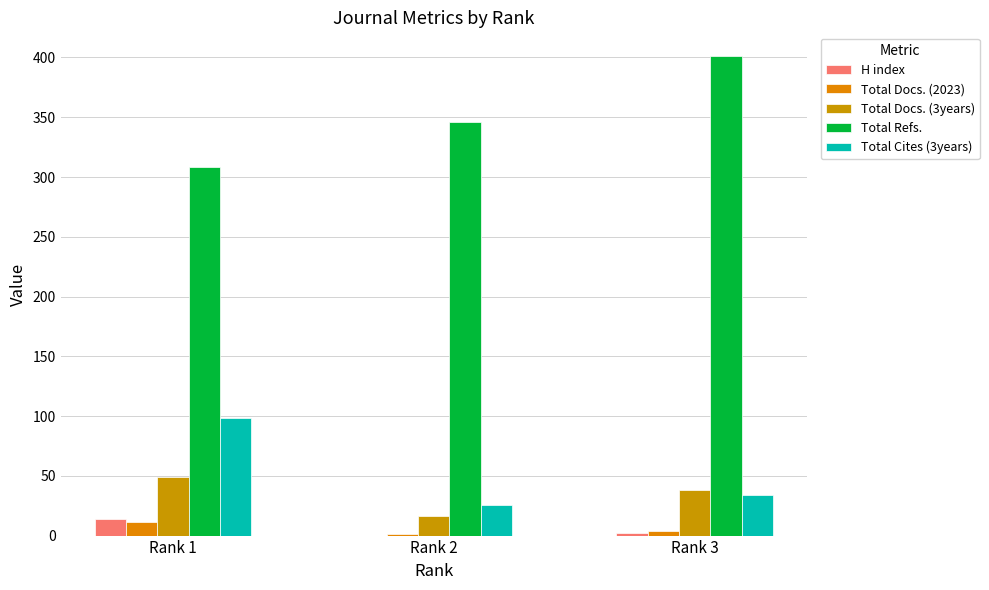

Does the chart contain stacked bars?

No